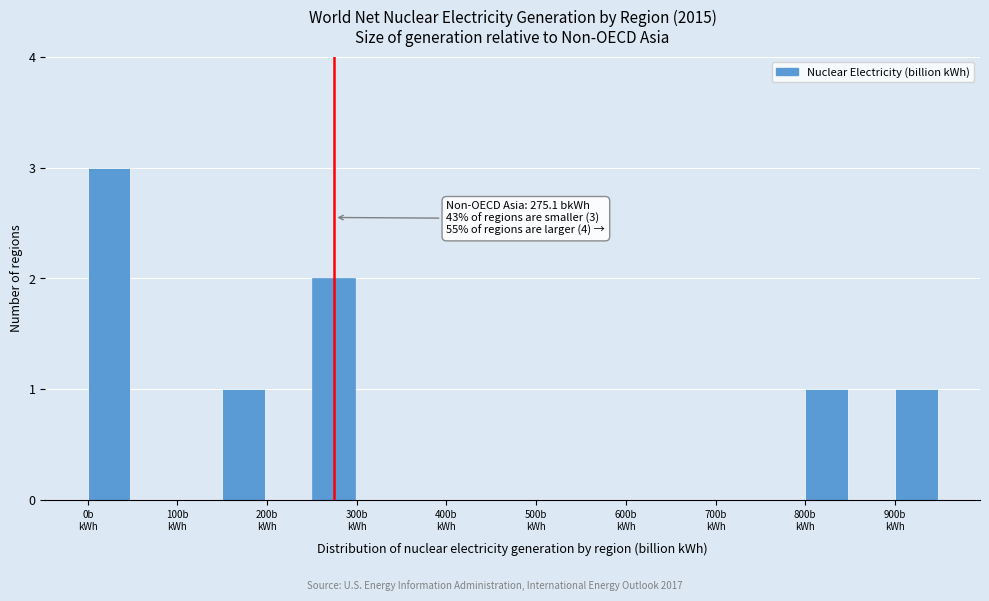

Which range on the x-axis has the tallest bar?

0 to 50